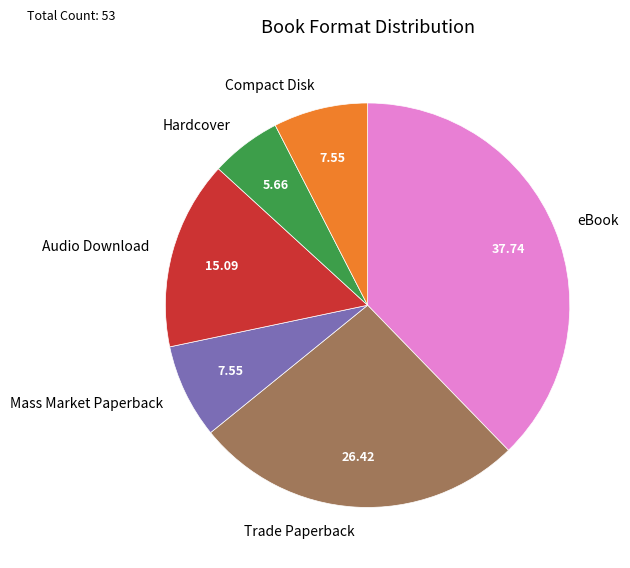

Approximately how many times larger is the value at eBook compared to Mass Market Paperback?

5.0